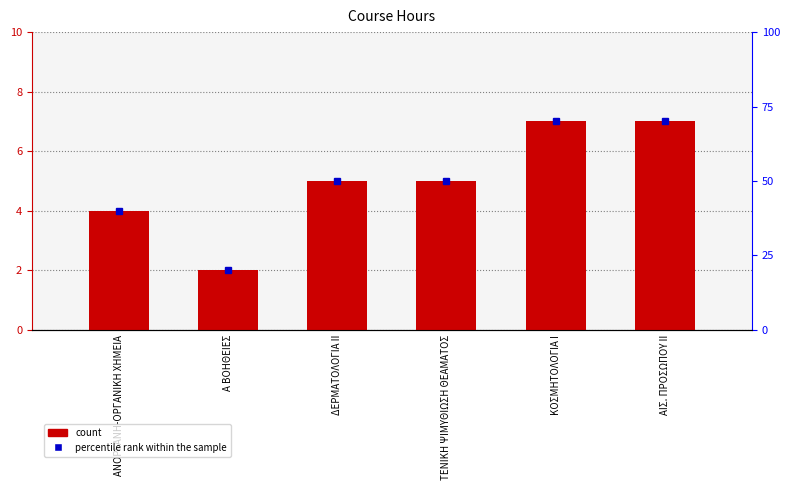

What is the label of the 4th bar from the right?

ΔΕΡΜΑΤΟΛΟΓΙΑ ΙΙ